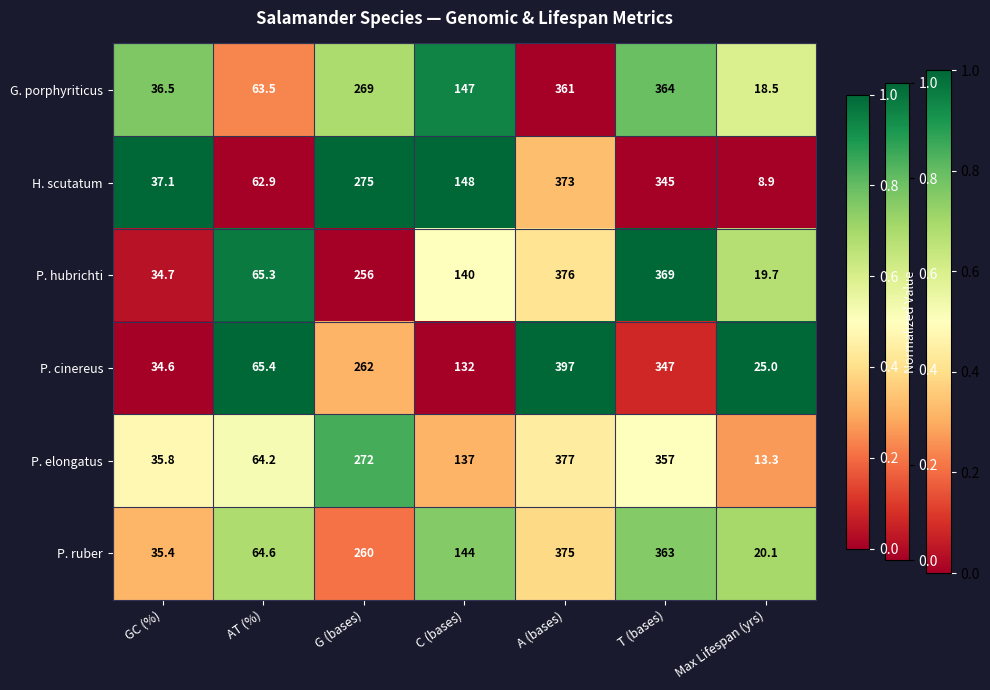

Which series has the widest spread of values?

P. cinereus